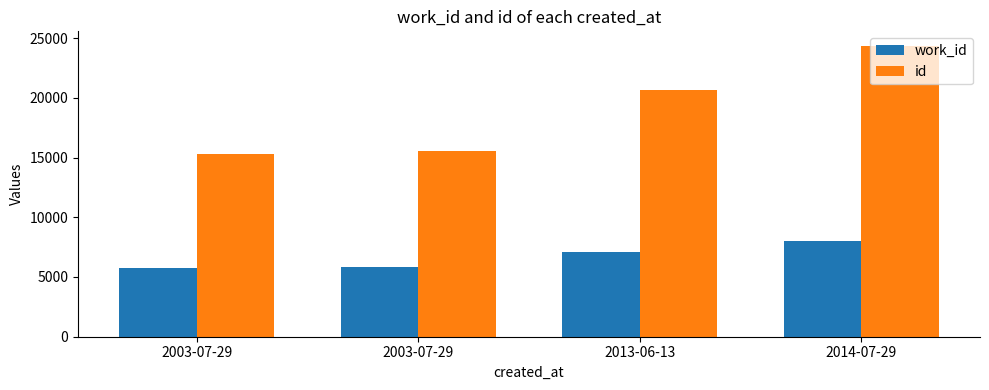

What is the minimum value for work_id?

5728